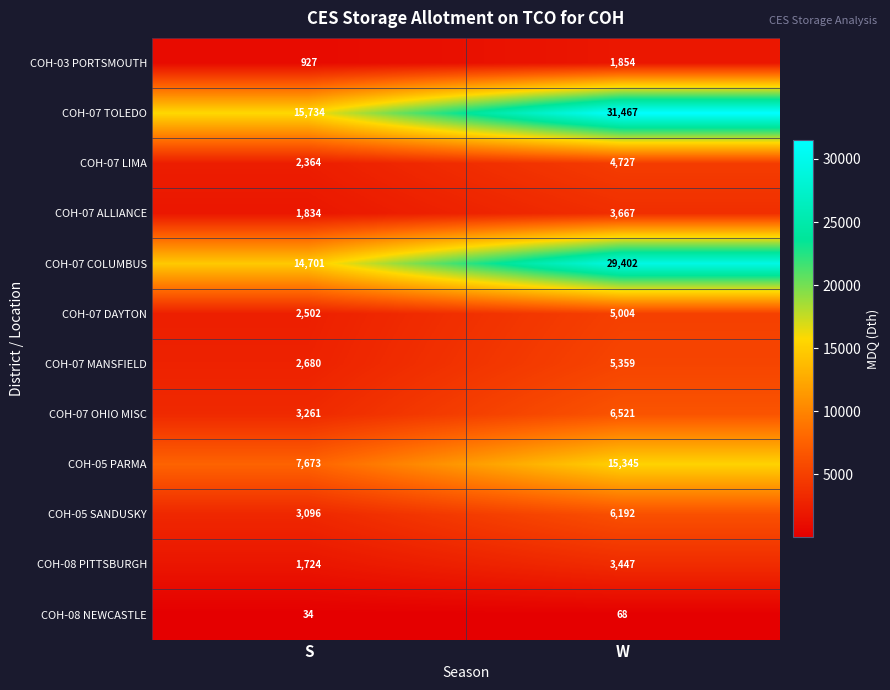

Count the number of categories in the chart.

2